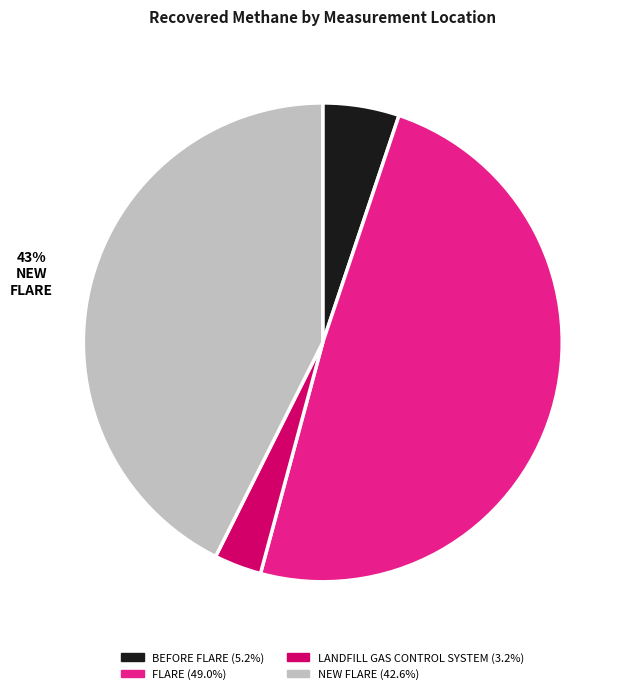

Is there a majority slice in this chart?

No